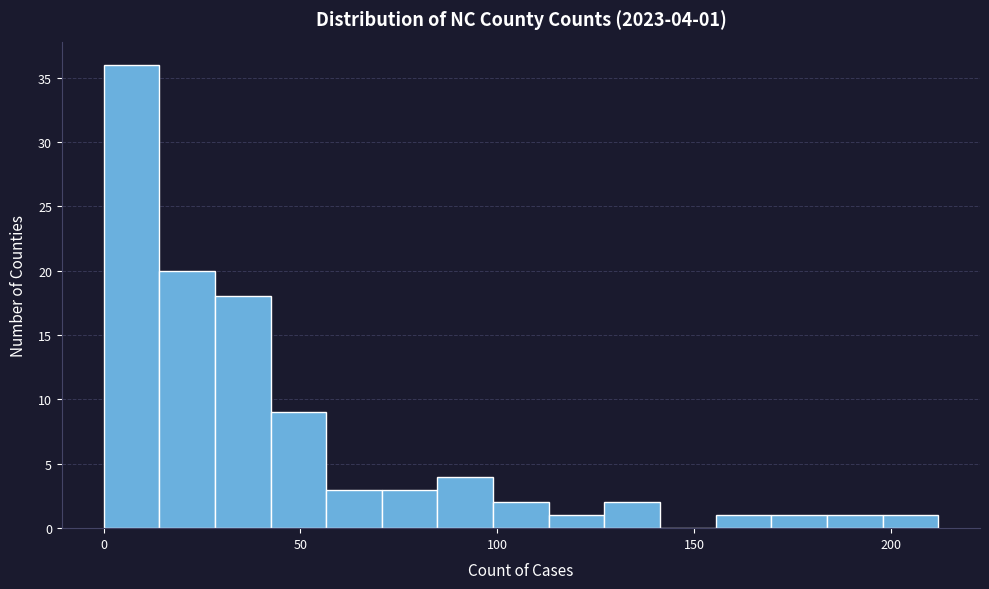

Read against the x-axis, roughly where is the centre of the tallest bar?

5